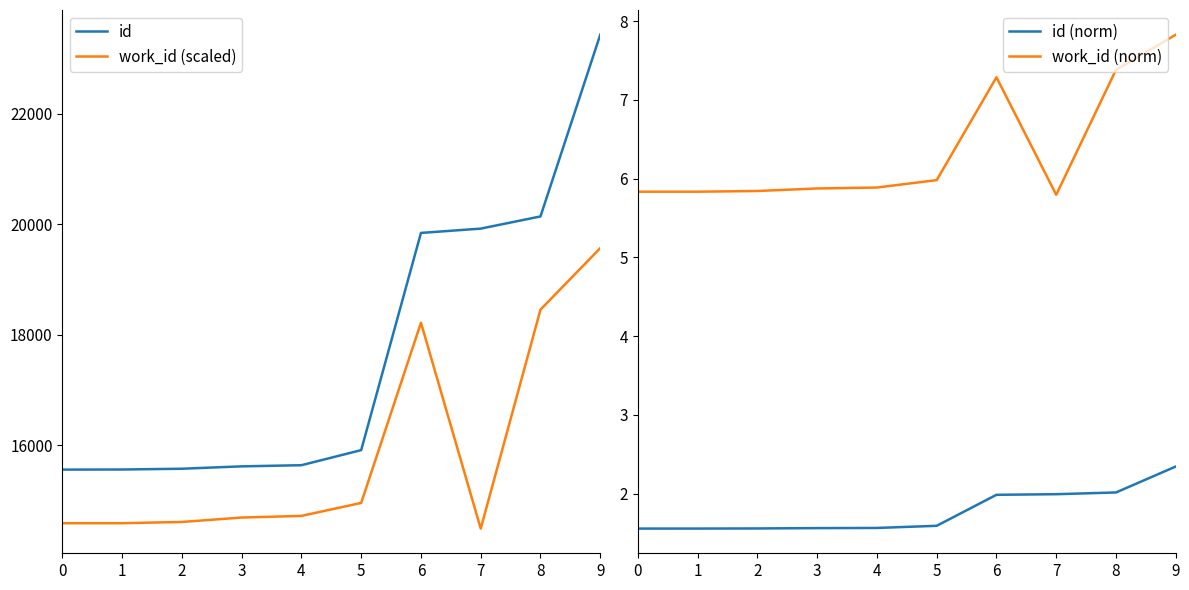

How many data points in id are less than 15909?

5